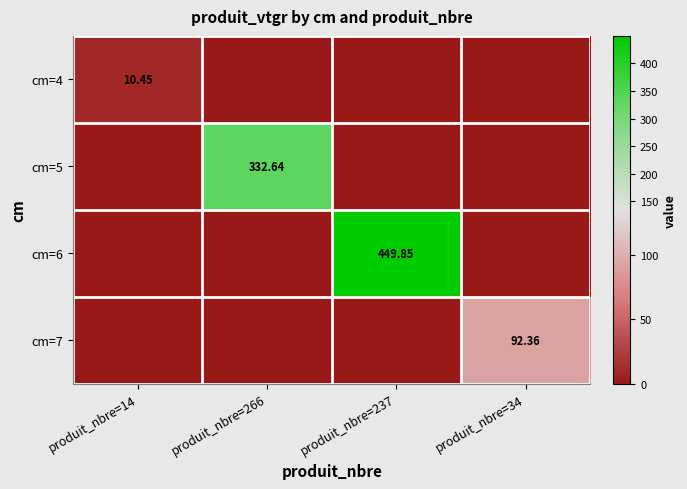

At how many categories does at least one series exceed 358?

1